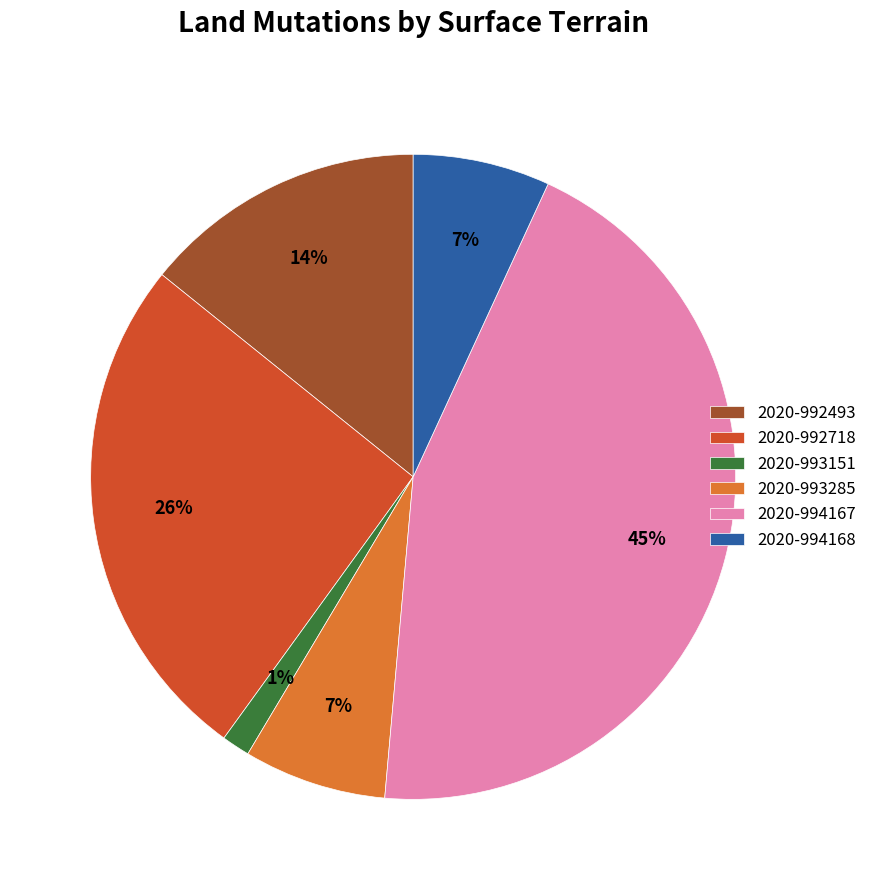

To the nearest percent, what is the average slice percentage?

17%